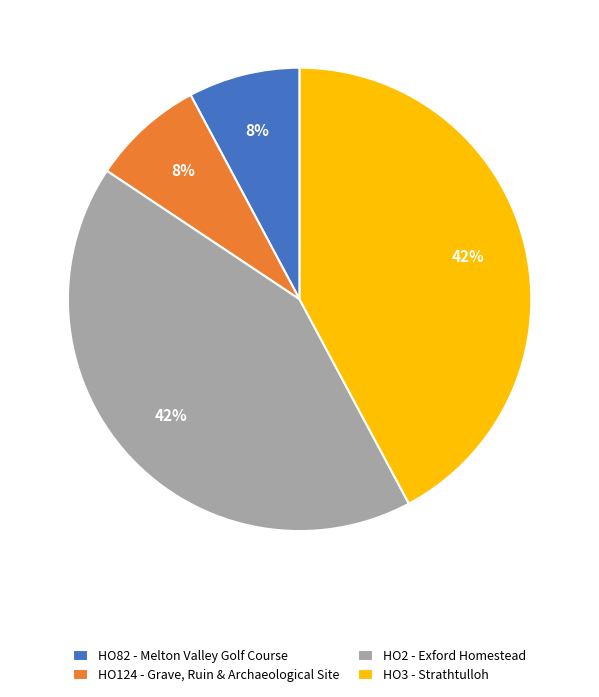

To the nearest percent, what percentage of the pie is HO3 - Strathtulloh?

42%